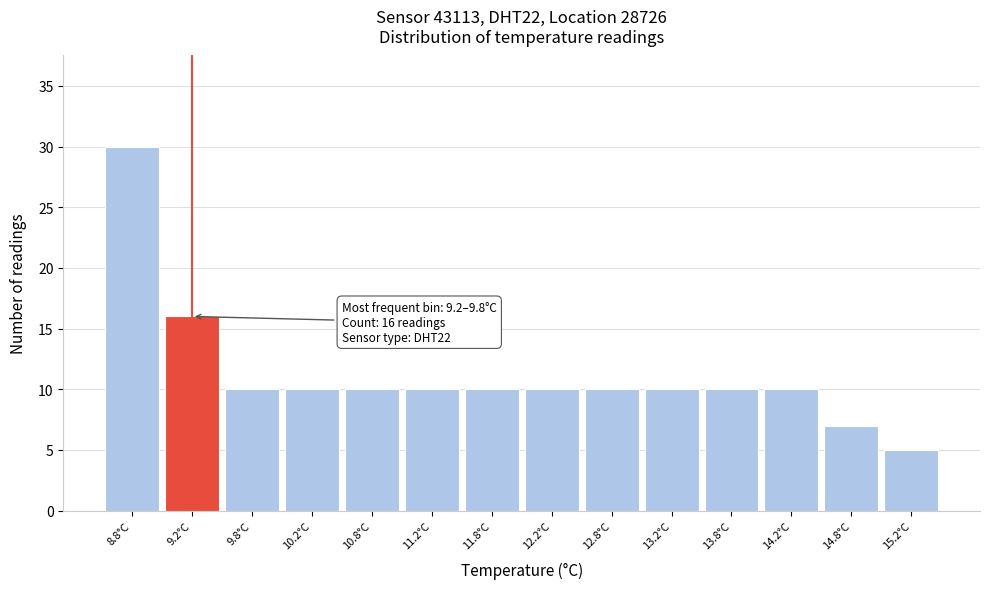

Reading right to left, extract all data points from this chart.

15.2°C=5	14.8°C=7	14.2°C=10	13.8°C=10	13.2°C=10	12.8°C=10	12.2°C=10	11.8°C=10	11.2°C=10	10.8°C=10	10.2°C=10	9.8°C=10	9.2°C=16	8.8°C=30